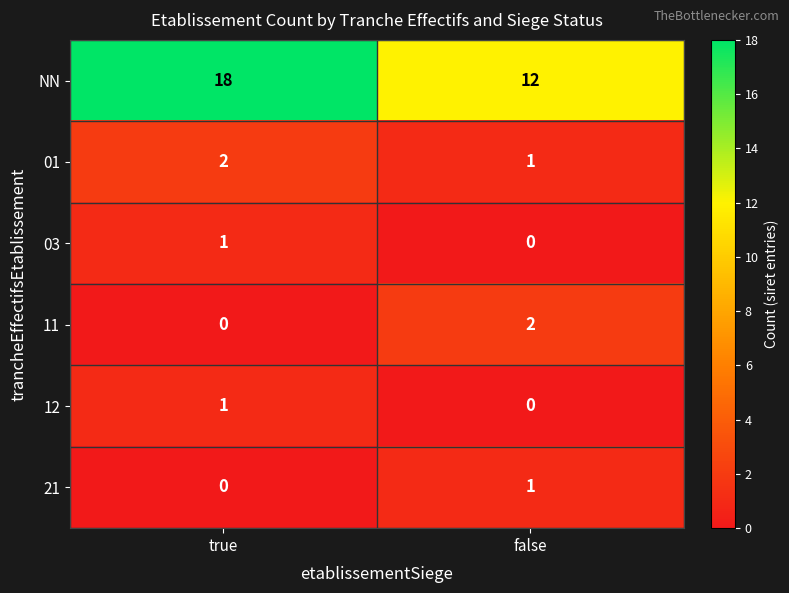

What is the sum of the NN values at true and false?

30